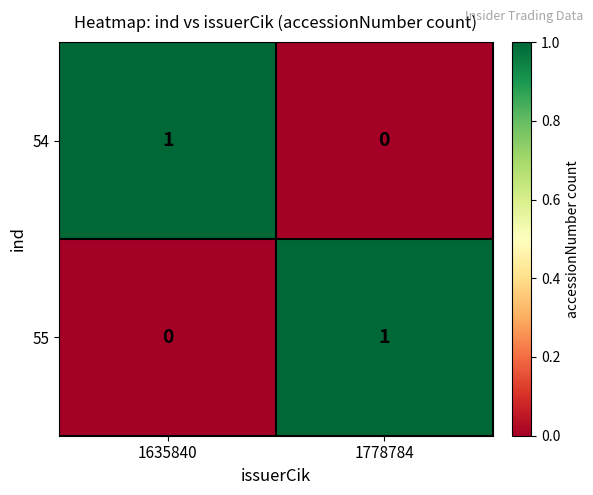

Which category has the highest value in the 54 series?

1635840